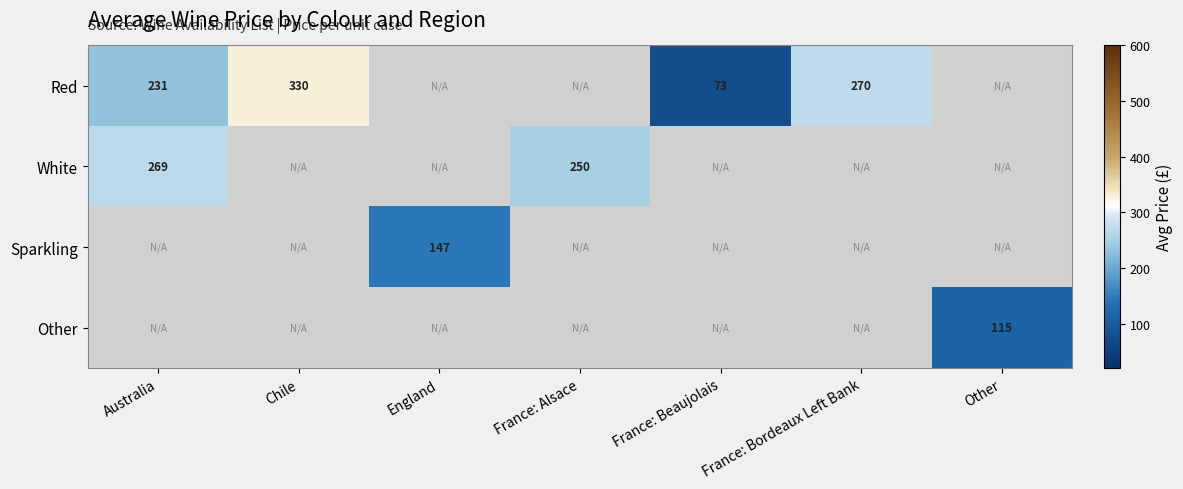

At which category does the chart reach its peak across all series?

Chile